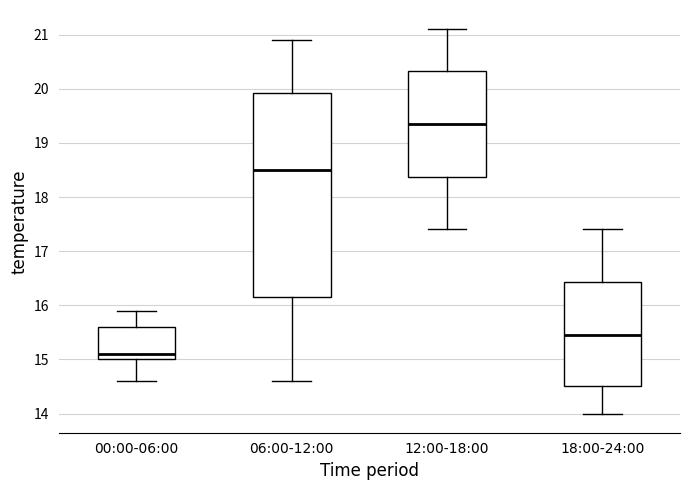

Which box has the highest median line?

12:00-18:00